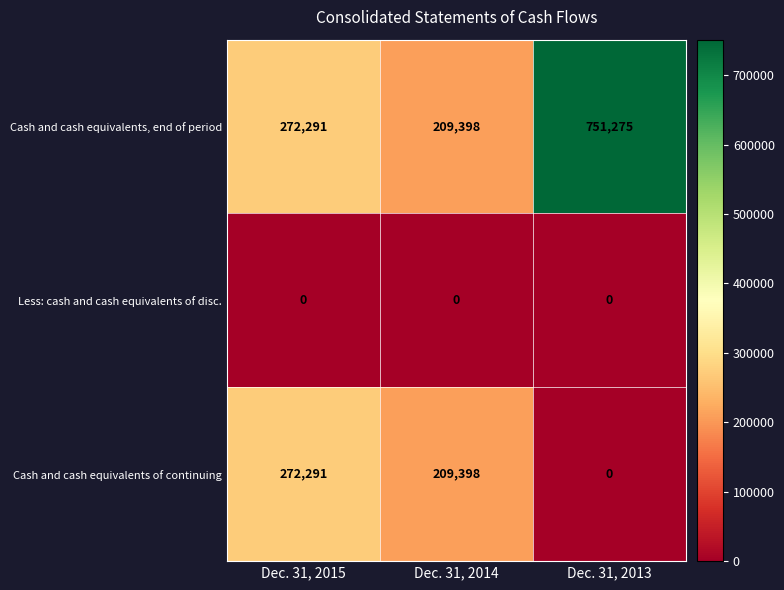

What is the maximum value shown in the chart?

751275